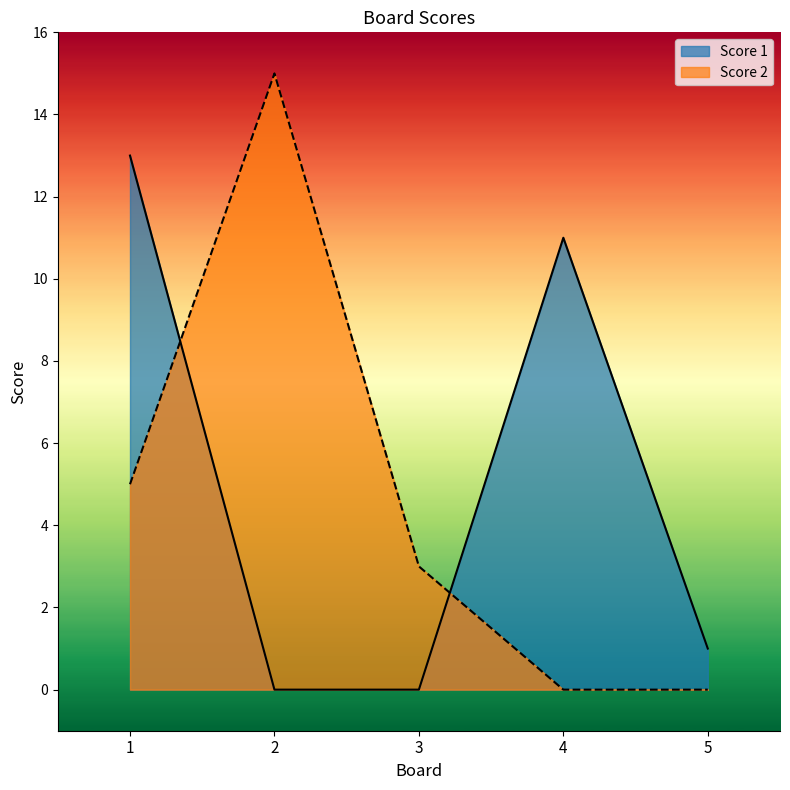

How many lines are shown in the chart?

2